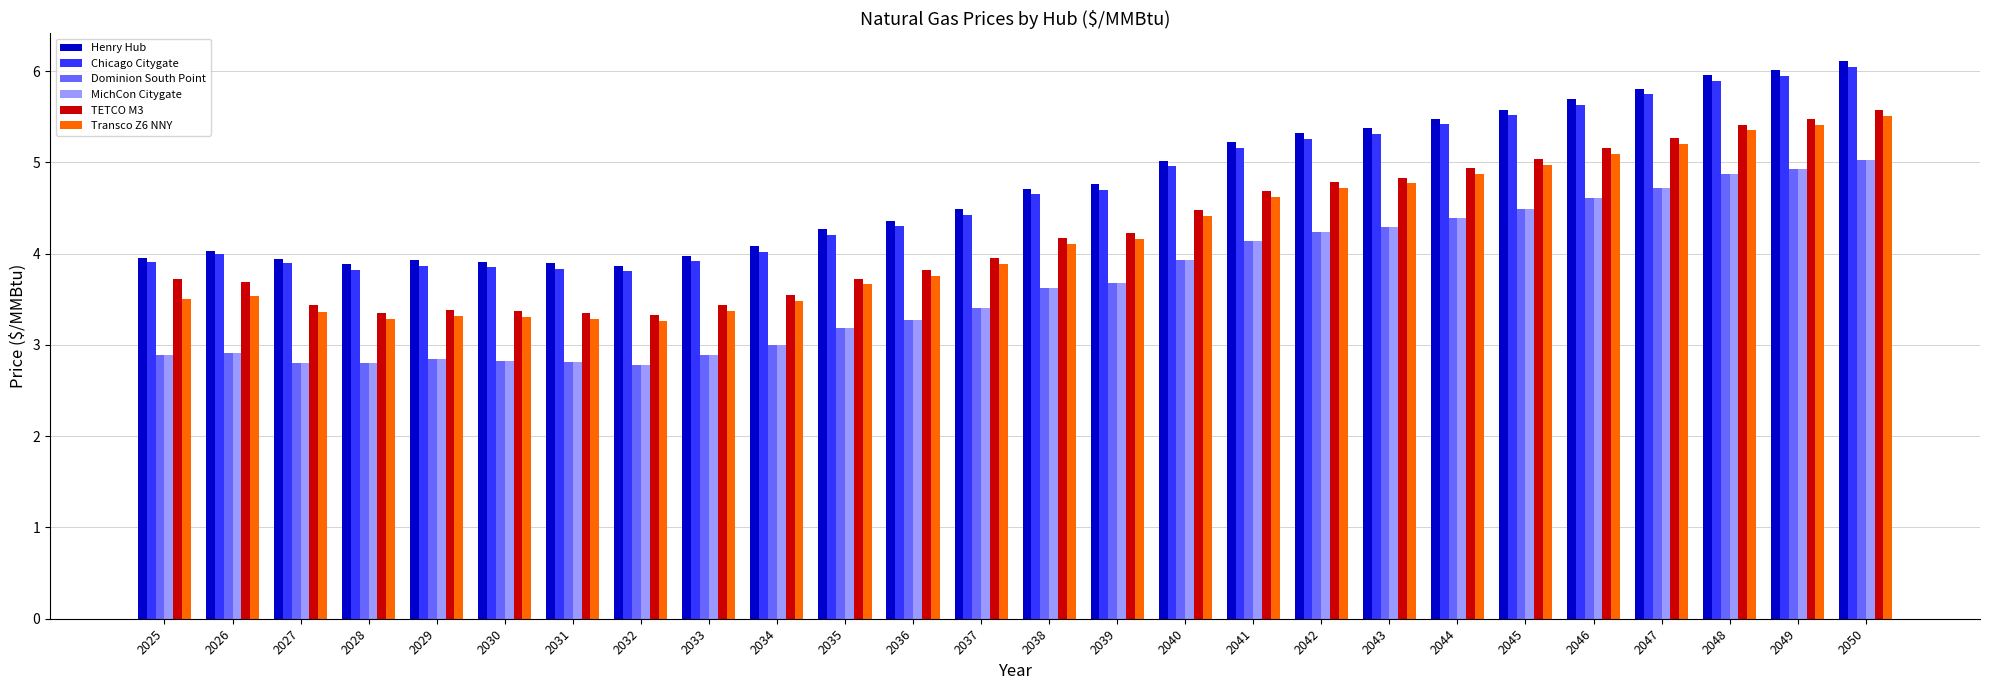

What is the highest value of the MichCon Citygate series?

5.0